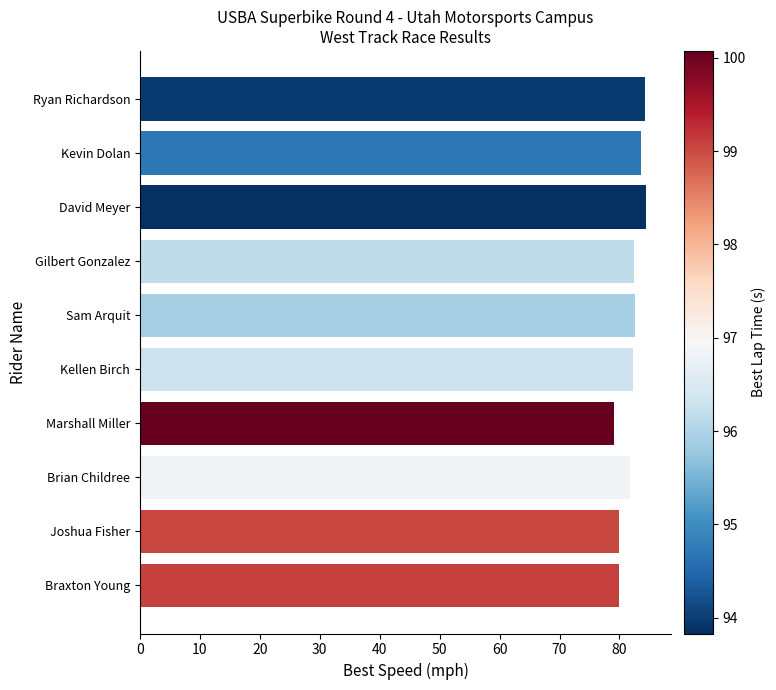

What is the smallest value displayed?

79.1